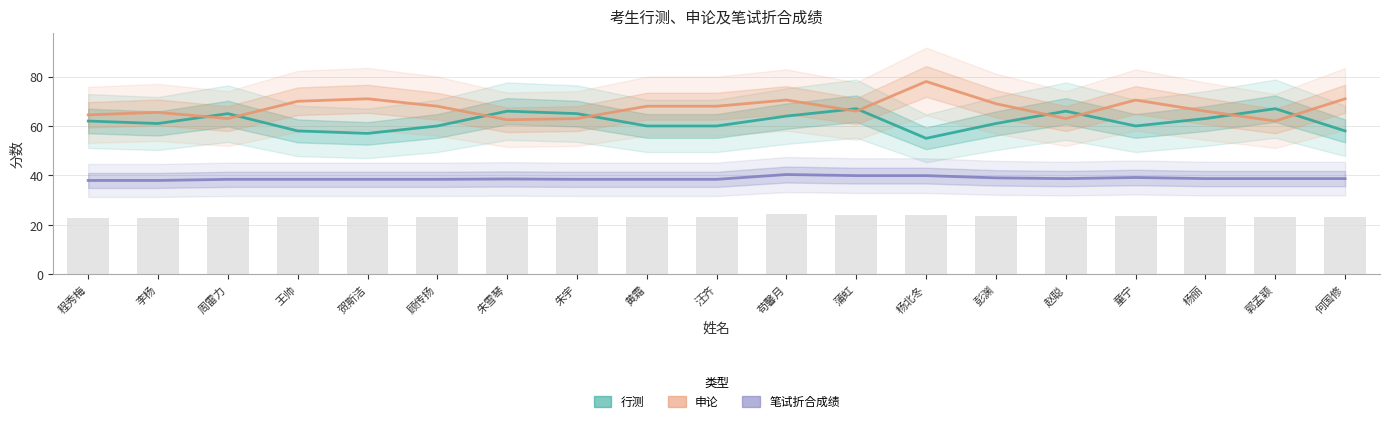

The value of 申论 at 蒲虹 is 14.5. True or false?

False